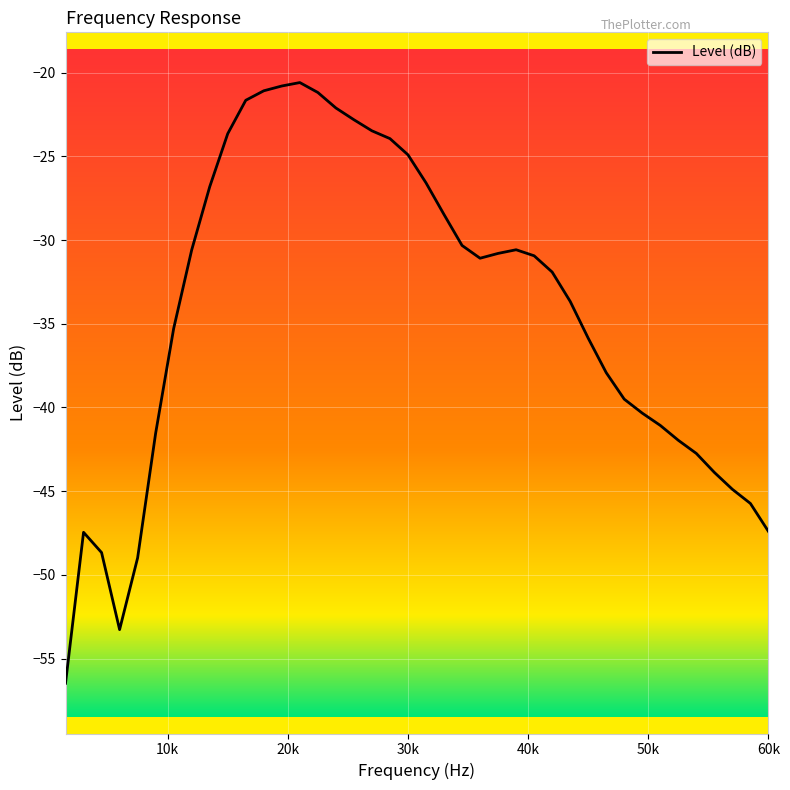

What is the greatest value displayed?

-20.6